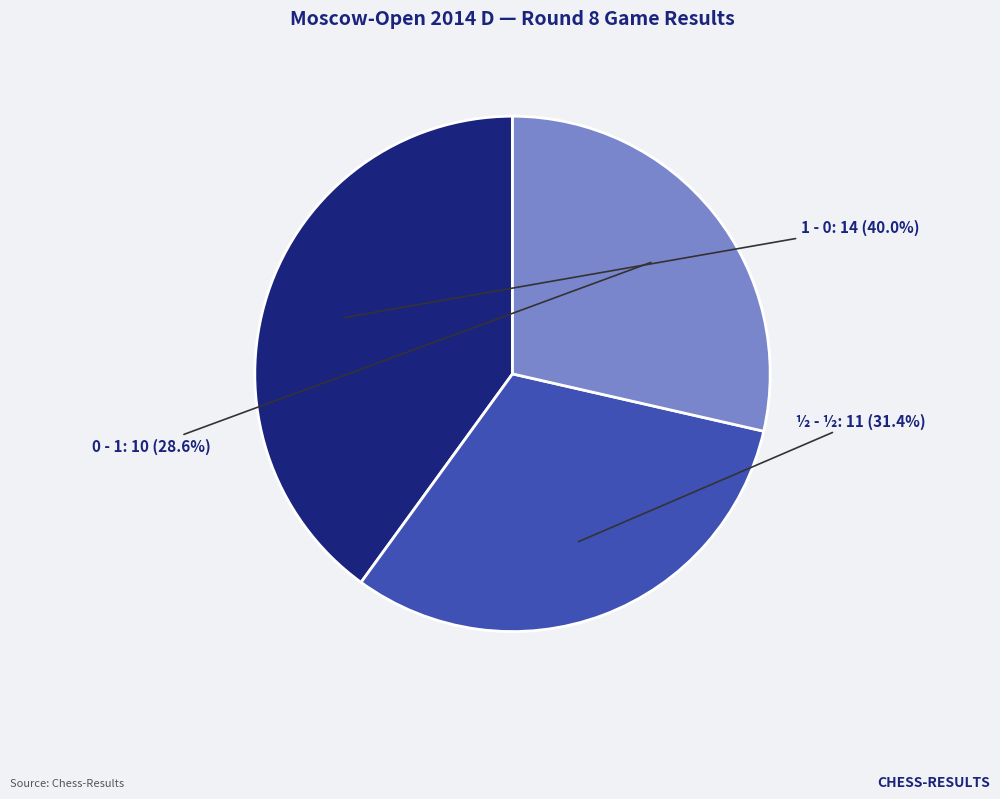

Combined, what portion of the pie is 1 - 0 and 0 - 1?

68.6%